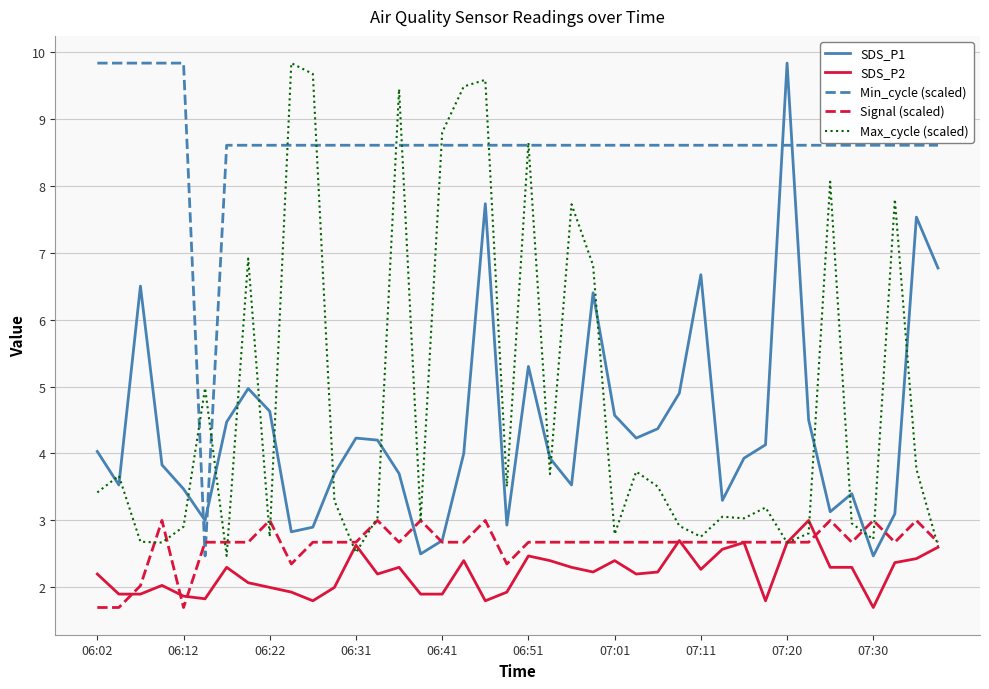

True or false: SDS_P2 and SDS_P1 cross at least once.

False